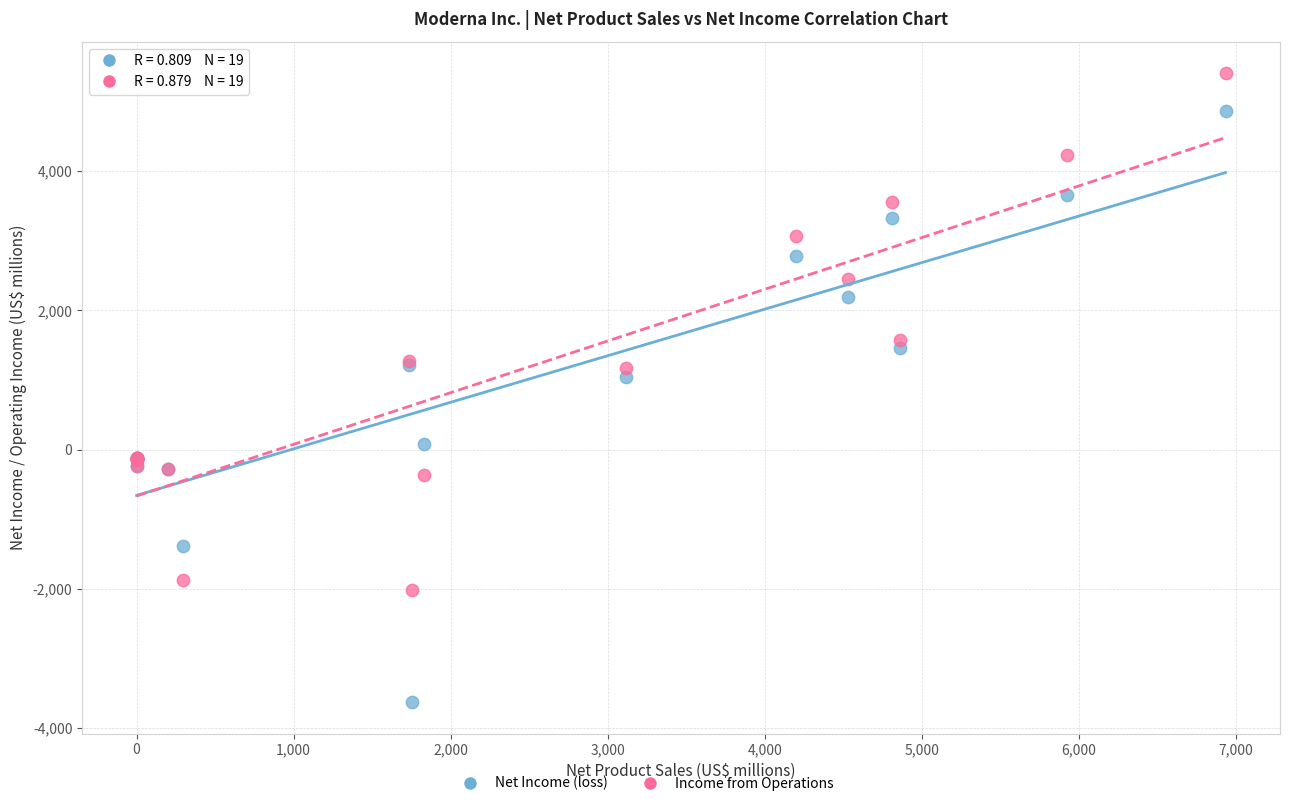

Across all series, what Y value is closest to 890?

1043